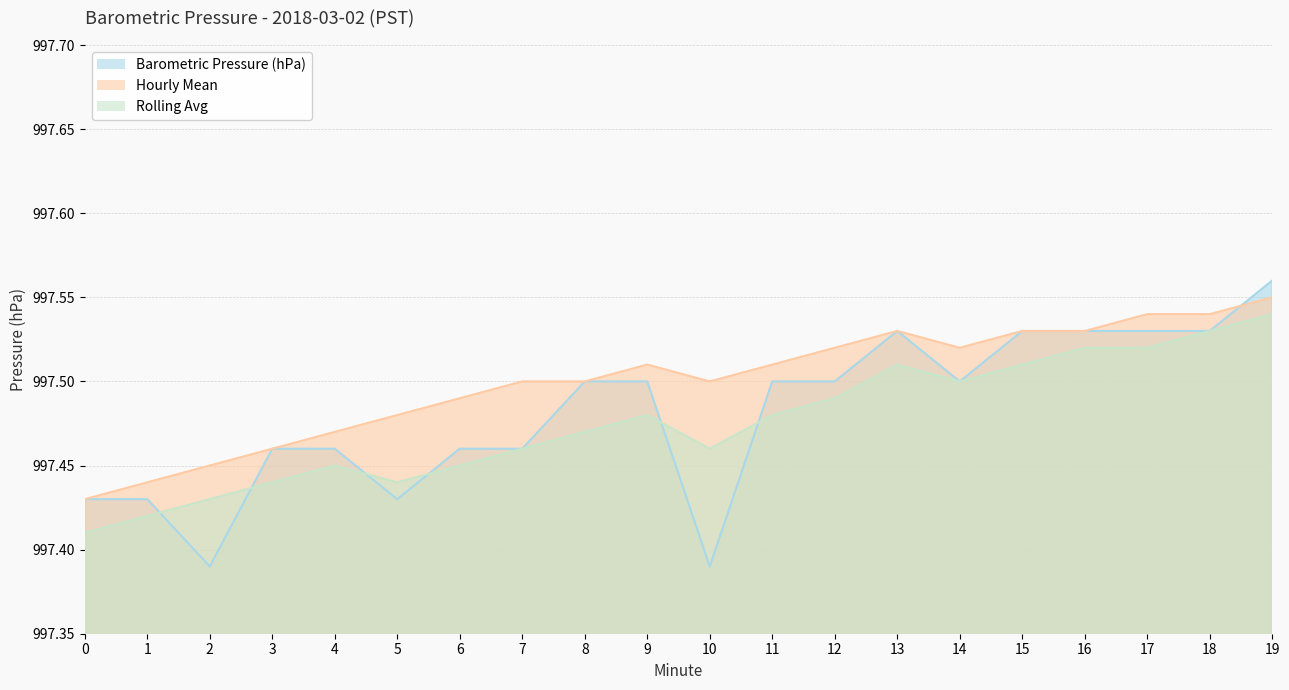

Reading left to right, transcribe all the data shown in this chart.

Barometric Pressure (hPa): 997.4	997.4	997.4	997.5	997.5	997.4	997.5	997.5	997.5	997.5	997.4	997.5	997.5	997.5	997.5	997.5	997.5	997.5	997.5	997.6
Hourly Mean: 997.4	997.4	997.5	997.5	997.5	997.5	997.5	997.5	997.5	997.5	997.5	997.5	997.5	997.5	997.5	997.5	997.5	997.5	997.5	997.5
Rolling Avg: 997.4	997.4	997.4	997.4	997.5	997.4	997.5	997.5	997.5	997.5	997.5	997.5	997.5	997.5	997.5	997.5	997.5	997.5	997.5	997.5